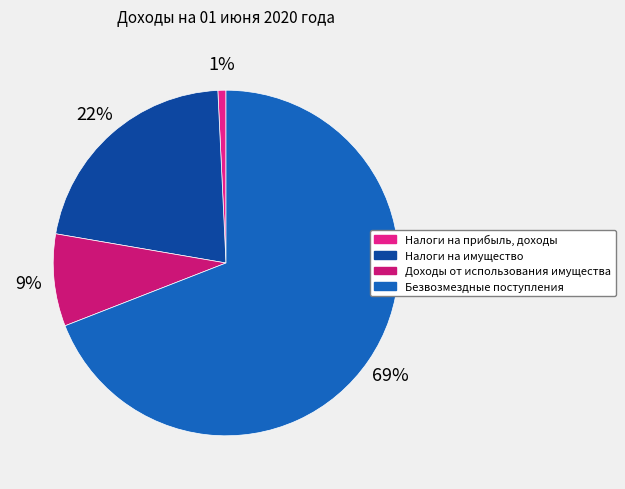

How many slices are in this pie chart?

4